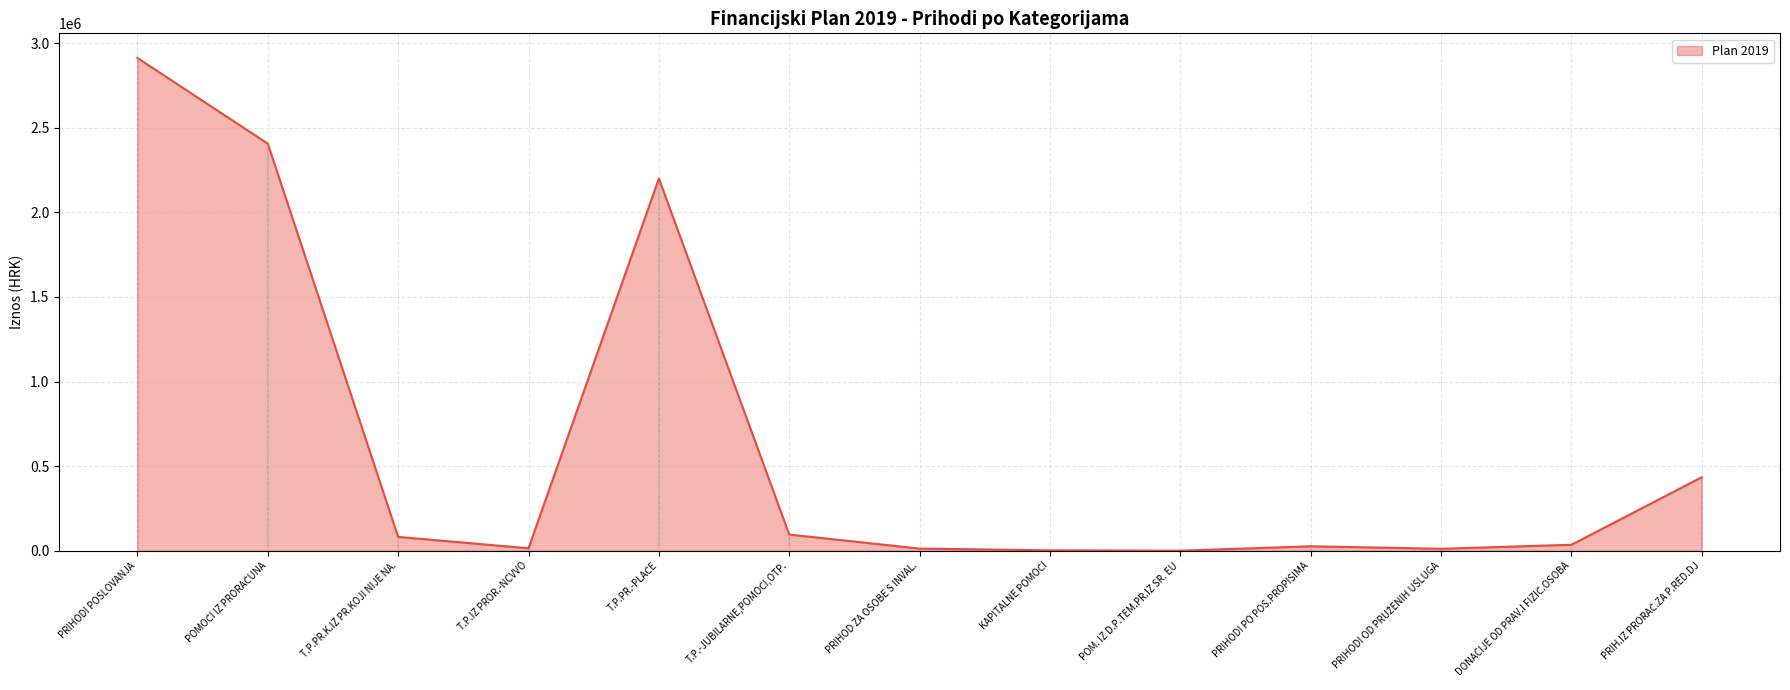

The value at T.P.PR.K.IZ PR.KOJI NIJE NA. is 81500.0. True or false?

True